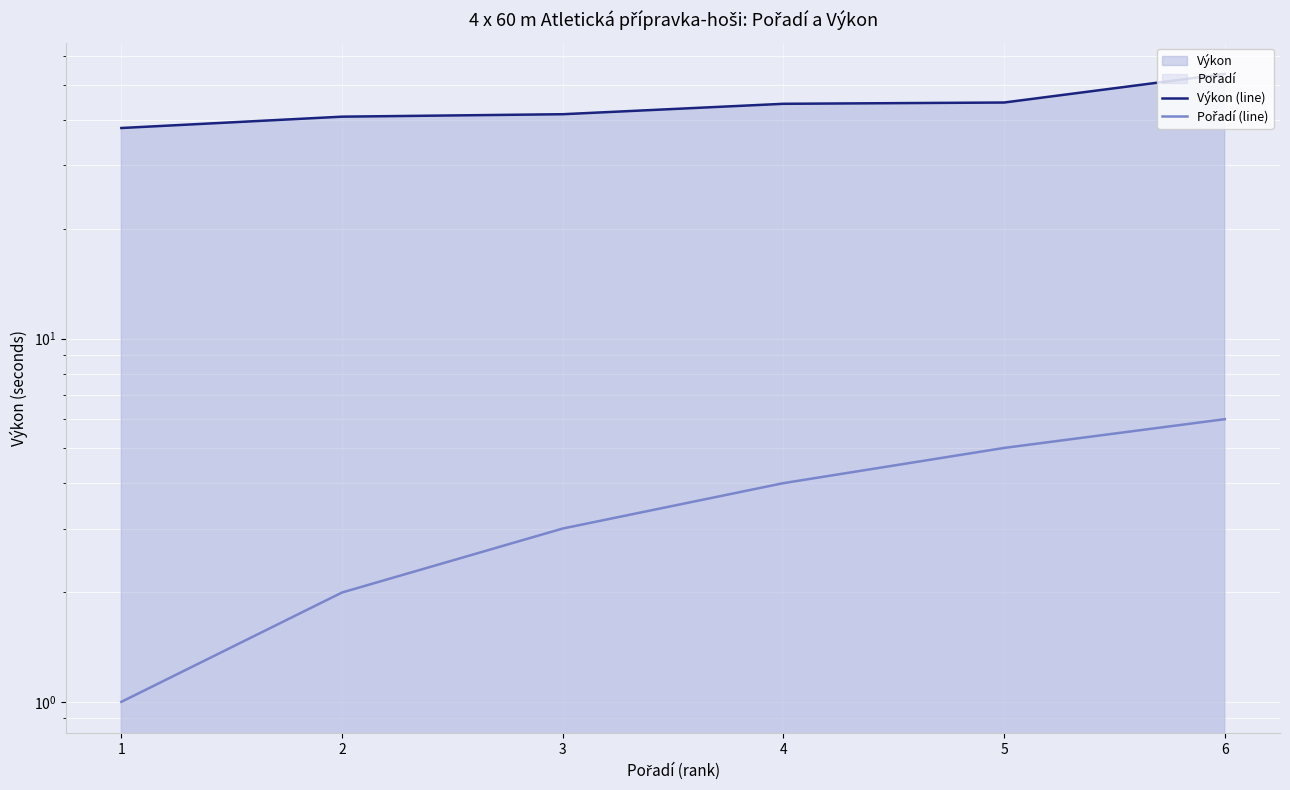

What is the minimum value for Pořadí (line)?

1.0